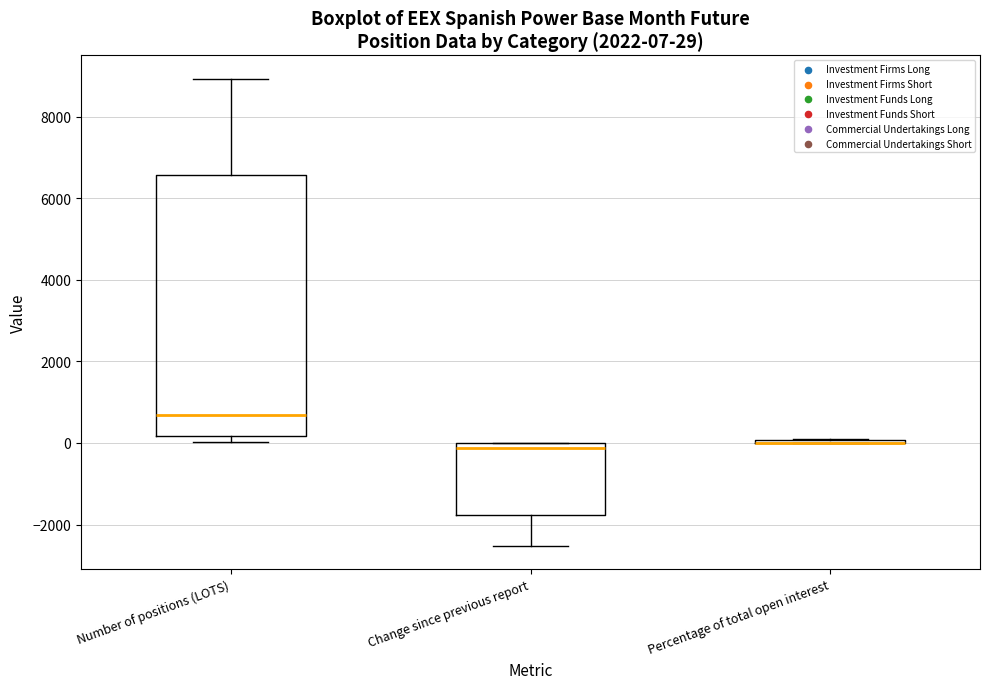

Comparing the boxes themselves (not the whiskers), which one is the tallest?

Number of positions (LOTS)